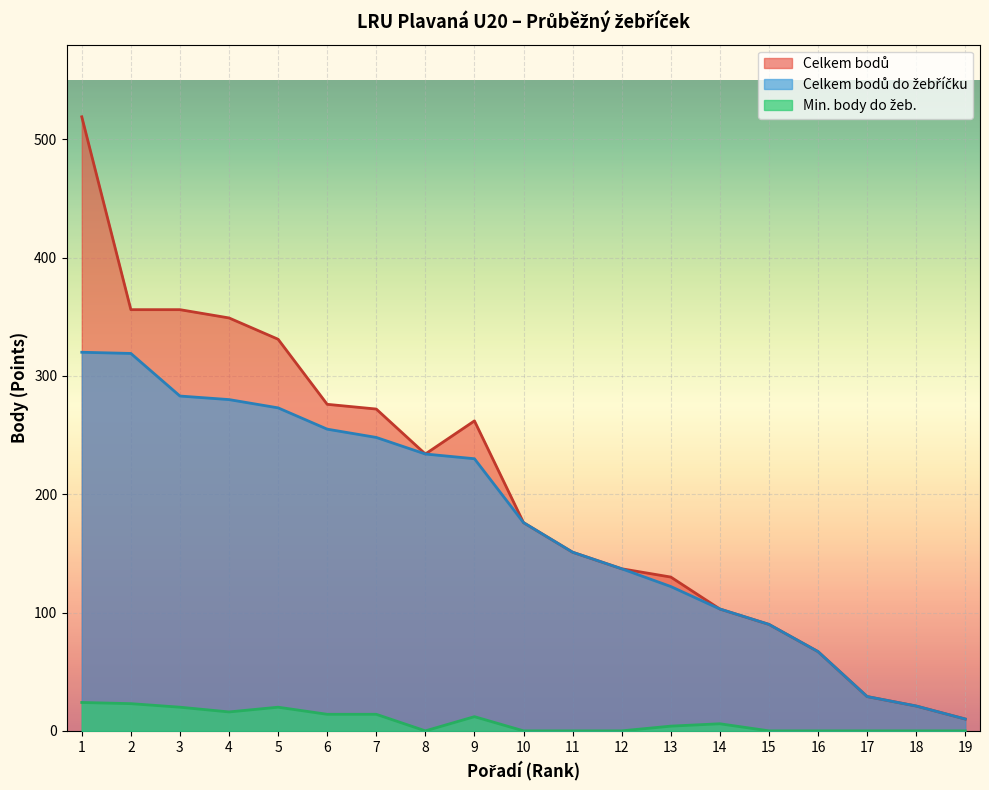

In Celkem bodů, how many points are lower than both neighbors (excluding endpoints)?

1